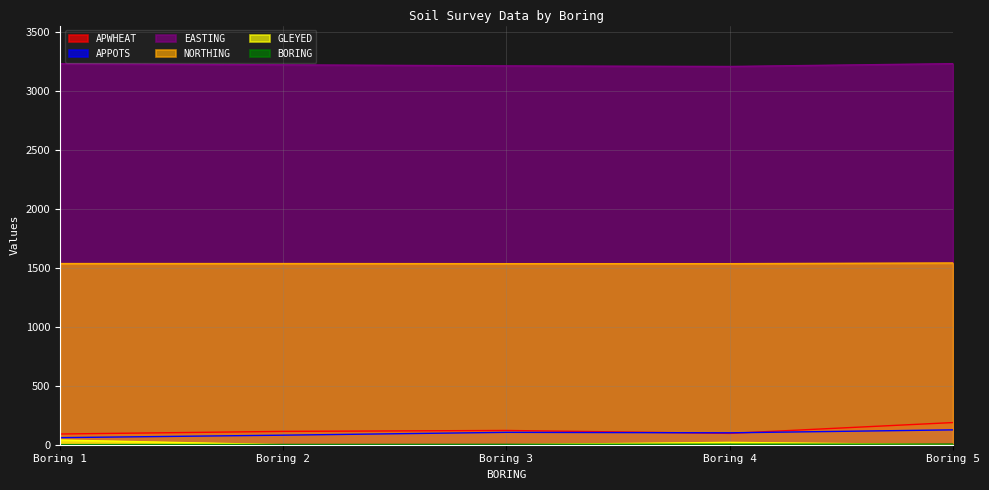

Reading left to right, list all the values displayed in this chart.

APWHEAT: 91	113	121	96	188
APPOTS: 60	81	105	101	126
EASTING: 3232	3223	3214	3209	3233
NORTHING: 1537	1537	1536	1536	1542
GLEYED: 40	0	0	20	0
BORING: 1	2	3	4	5